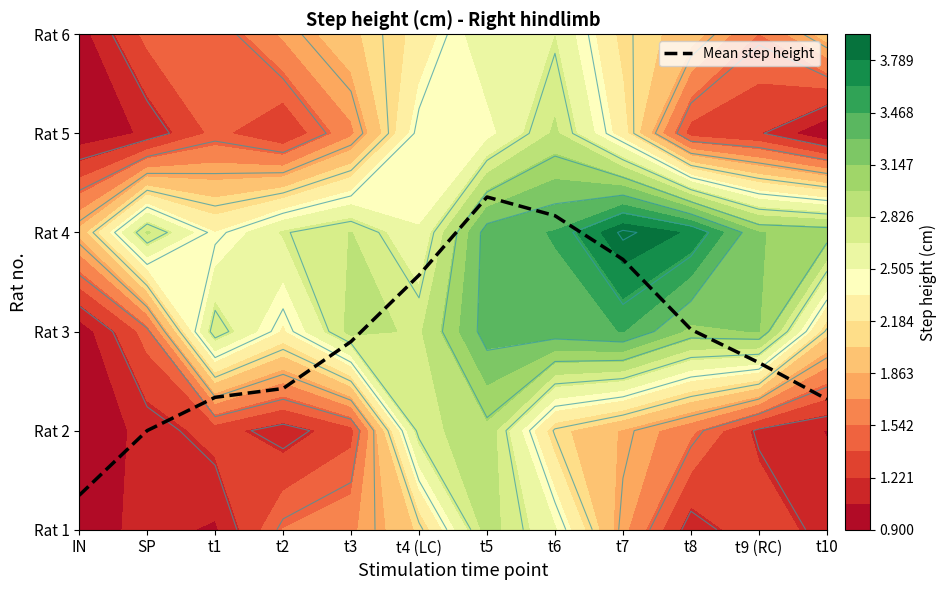

Rank the categories by value from lowest to highest.

IN, SP, t10, t1, t2, t9 (RC), t3, t8, t4 (LC), t7, t6, t5